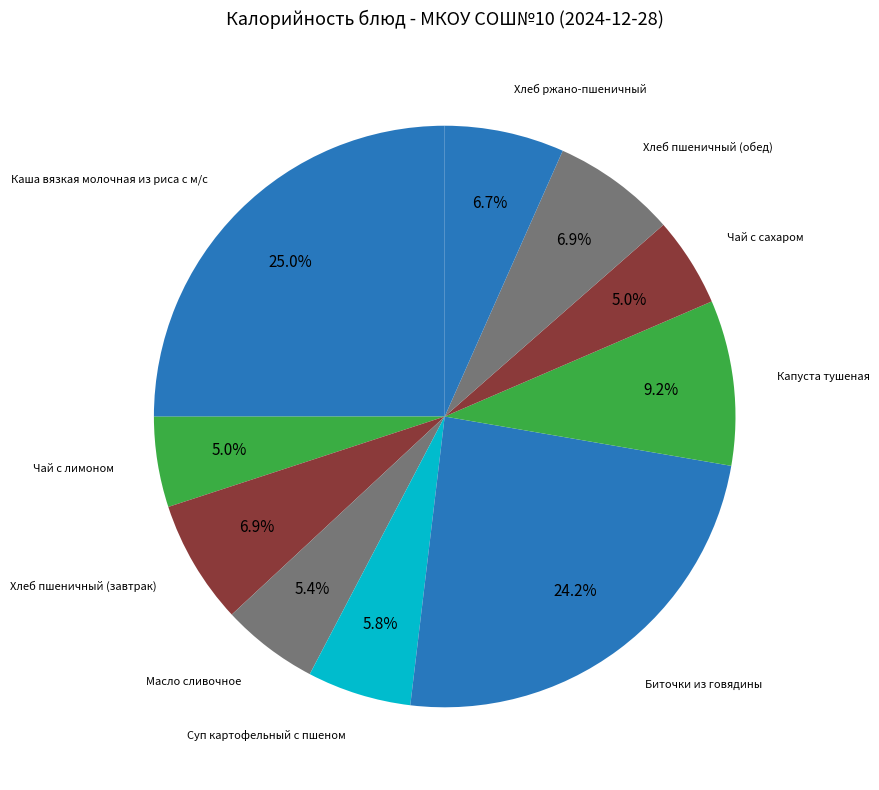

True or false: Капуста тушеная accounts for 16% of the total.

False